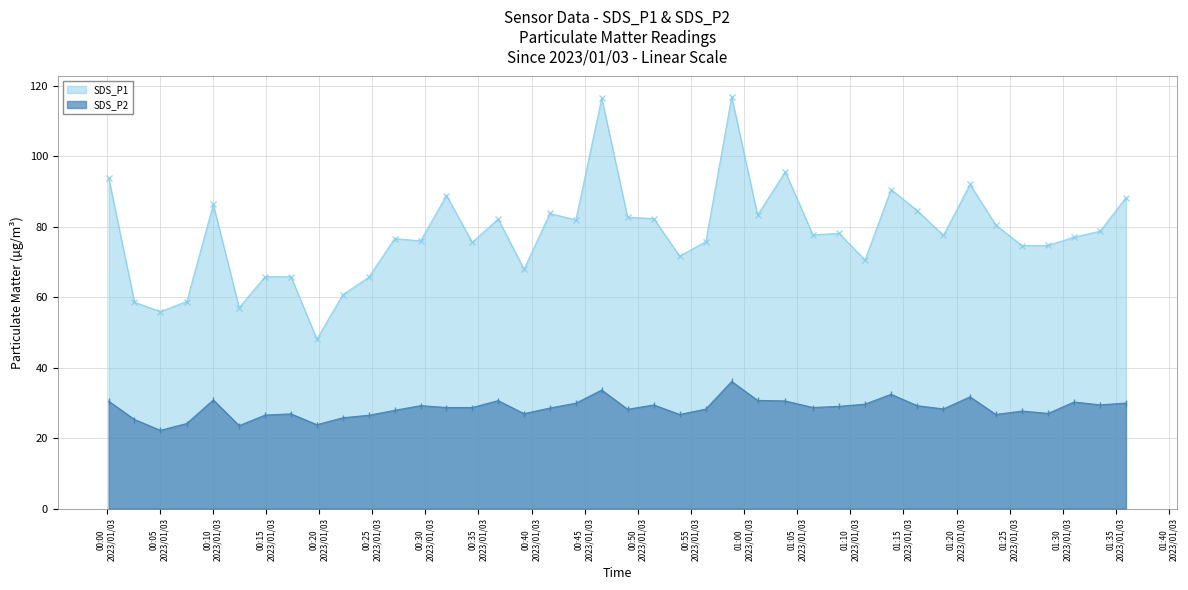

True or false: SDS_P2 and SDS_P1 cross at least once.

False